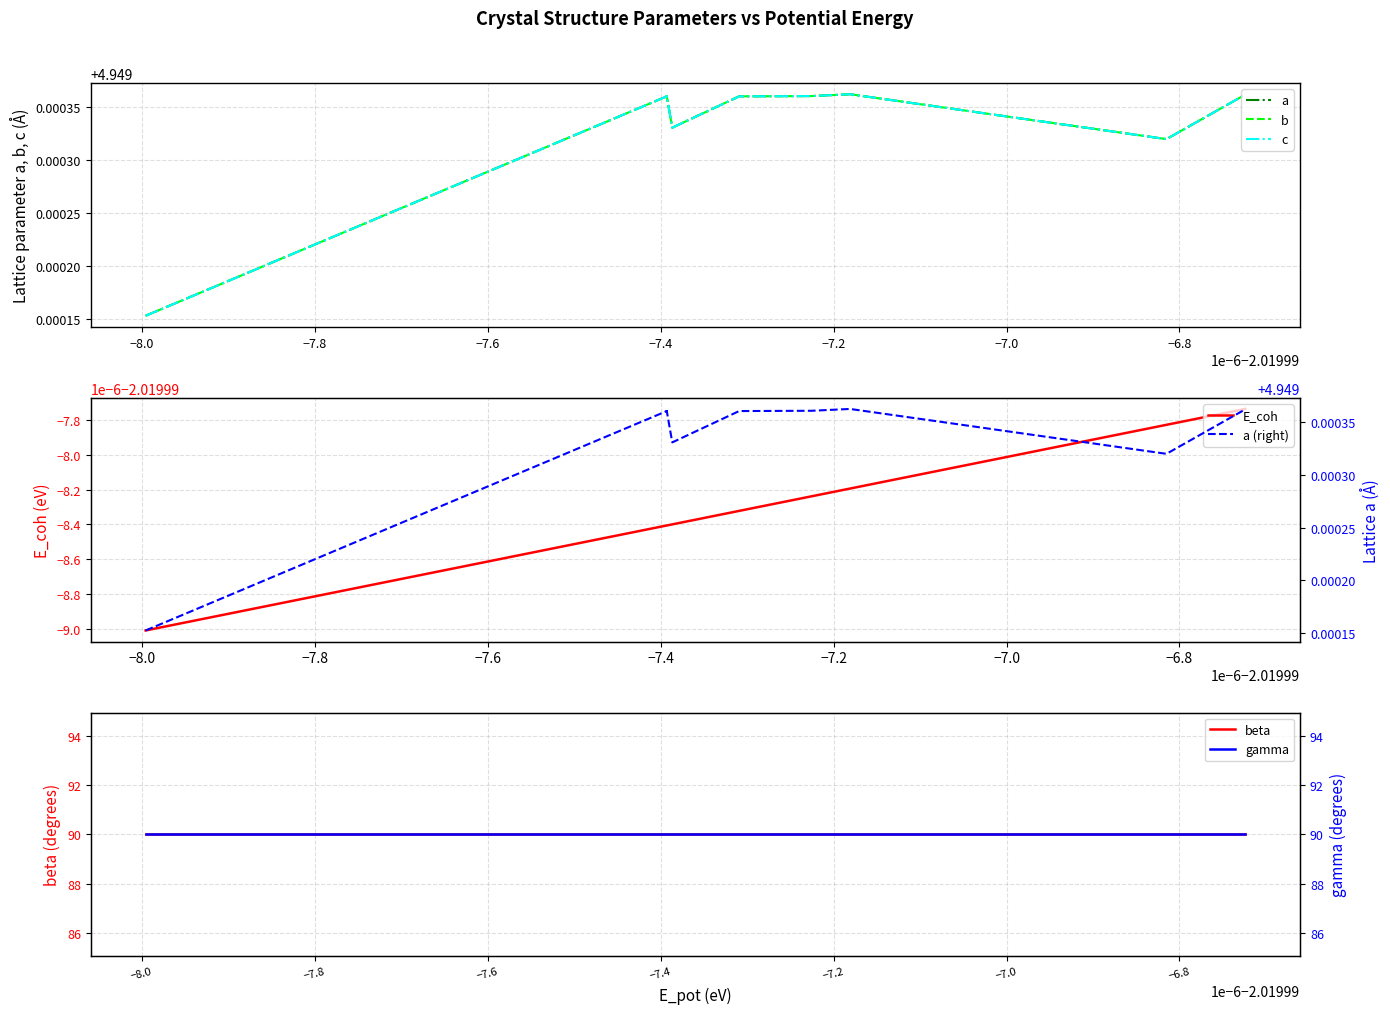

What is the highest value of the c series?

4.9